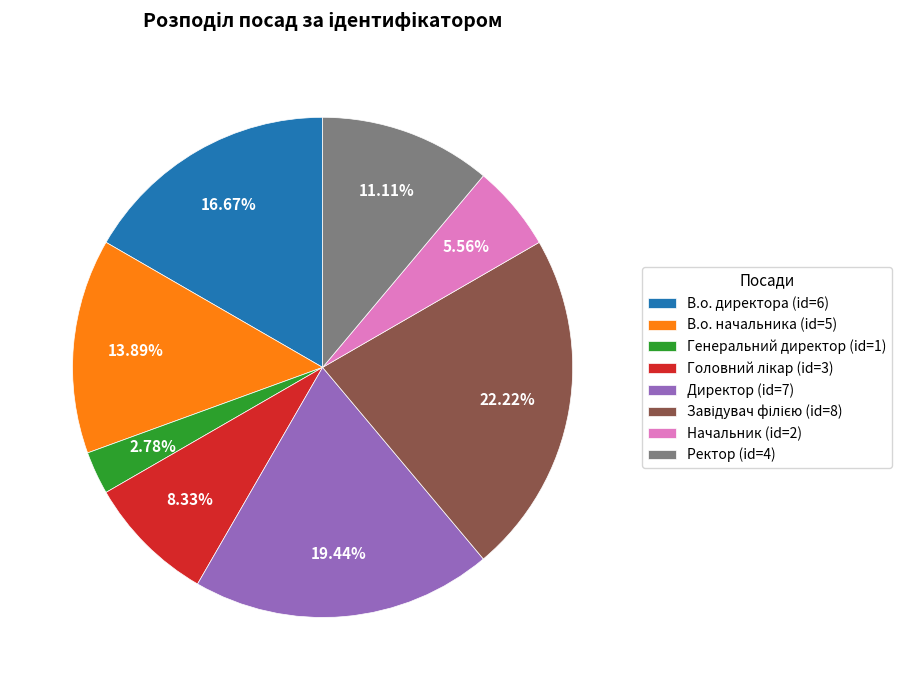

Which has a higher value, В.о. директора or Ректор?

В.о. директора